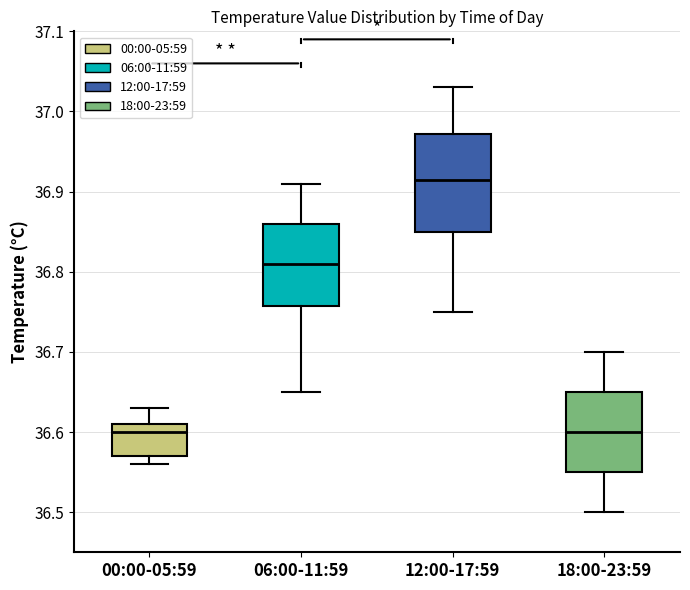

Reading left to right, read every box against the y-axis: the position of its median line, the range the box covers, and the ends of its whiskers. The values are not printed on the chart, so give them approximately, as read against the axis.

00:00-05:59: median 36.60, box 36.57 to 36.61, whiskers 36.56 to 36.63
06:00-11:59: median 36.81, box 36.76 to 36.86, whiskers 36.65 to 36.91
12:00-17:59: median 36.92, box 36.85 to 36.97, whiskers 36.75 to 37.03
18:00-23:59: median 36.60, box 36.55 to 36.65, whiskers 36.50 to 36.70